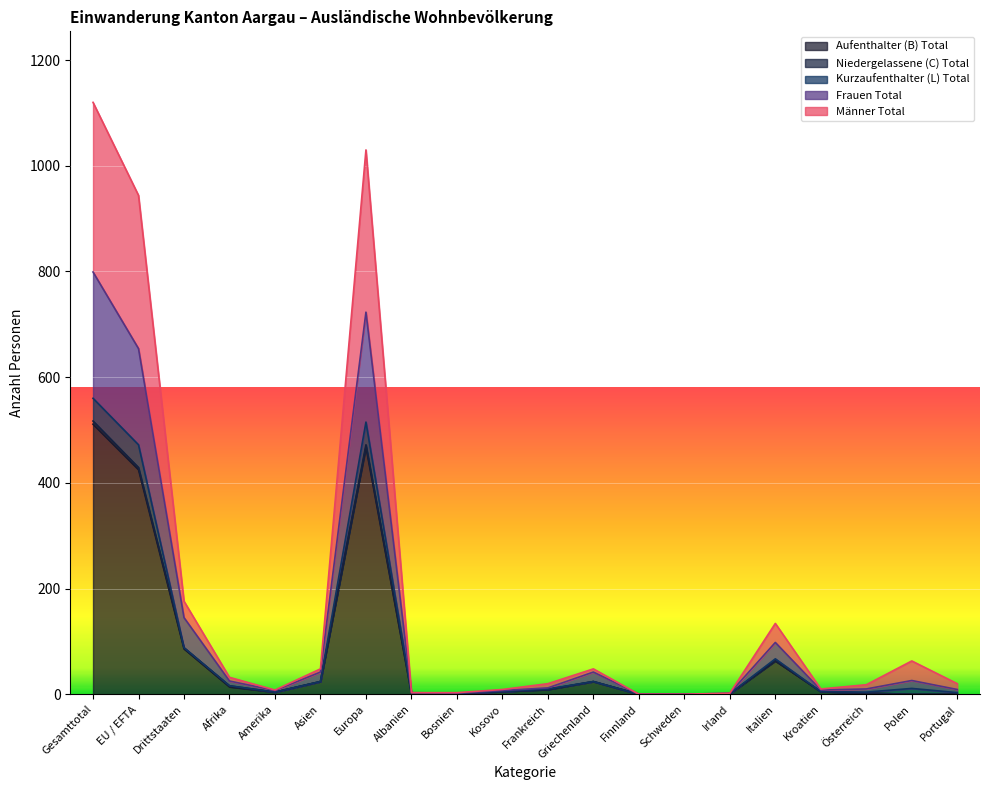

At which label does Aufenthalter (B) Total reach its peak?

Gesamttotal